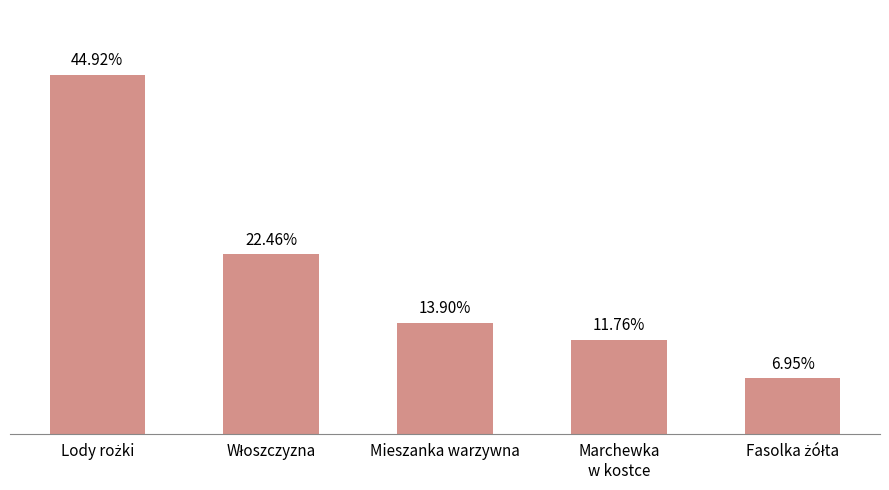

List the labels in order of value, smallest first.

Fasolka żółta, Marchewka
w kostce, Mieszanka warzywna, Włoszczyzna, Lody rożki